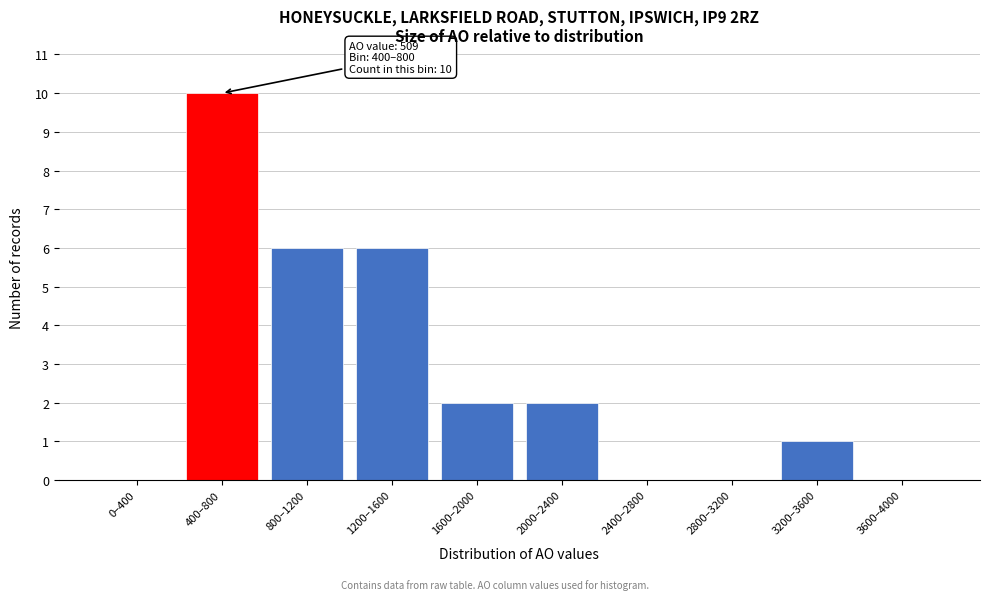

Reading right to left, transcribe all the data shown in this chart.

3600–4000=0	3200–3600=1	2800–3200=0	2400–2800=0	2000–2400=2	1600–2000=2	1200–1600=6	800–1200=6	400–800=10	0–400=0